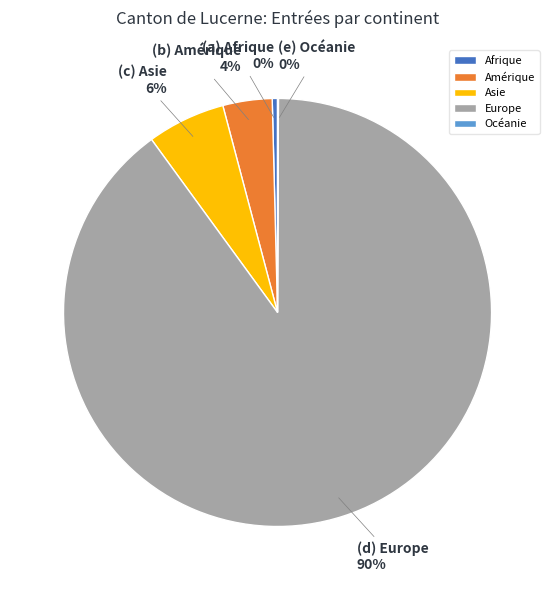

Does Europe represent more than half of the total?

Yes